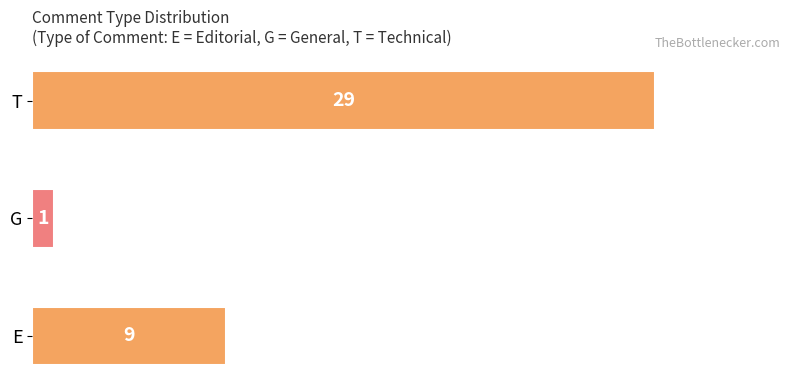

Which label corresponds to the smallest value in the chart?

G